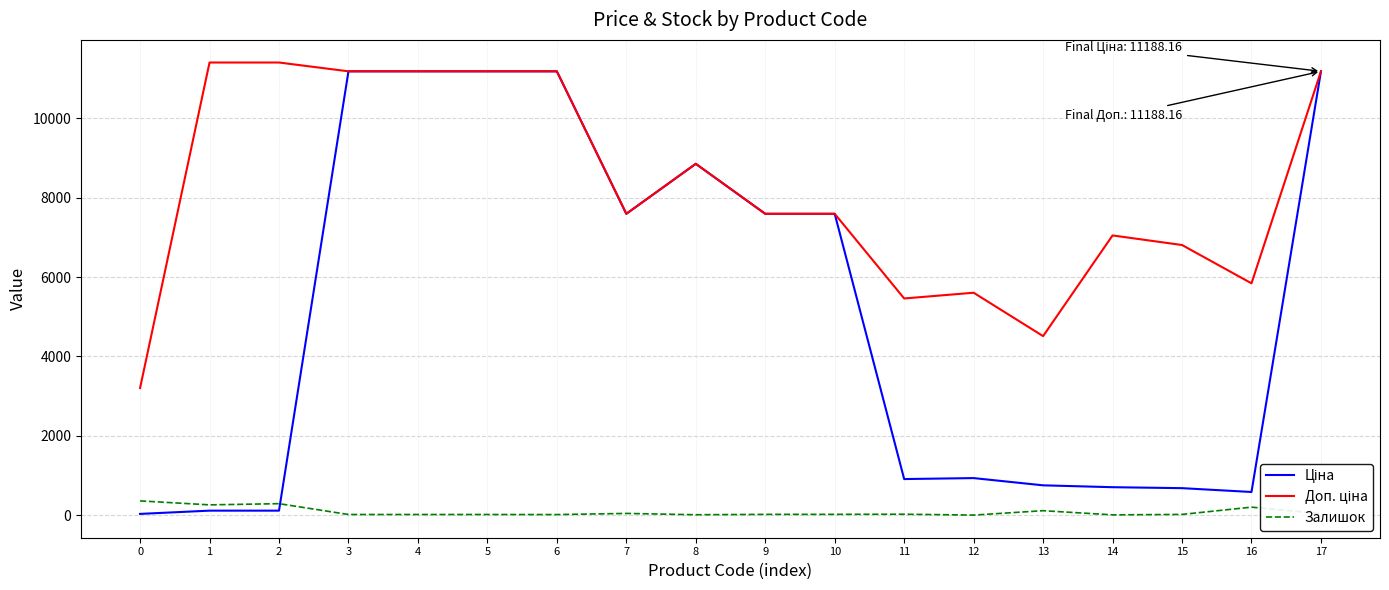

What is the maximum value shown in the chart?

11410.0